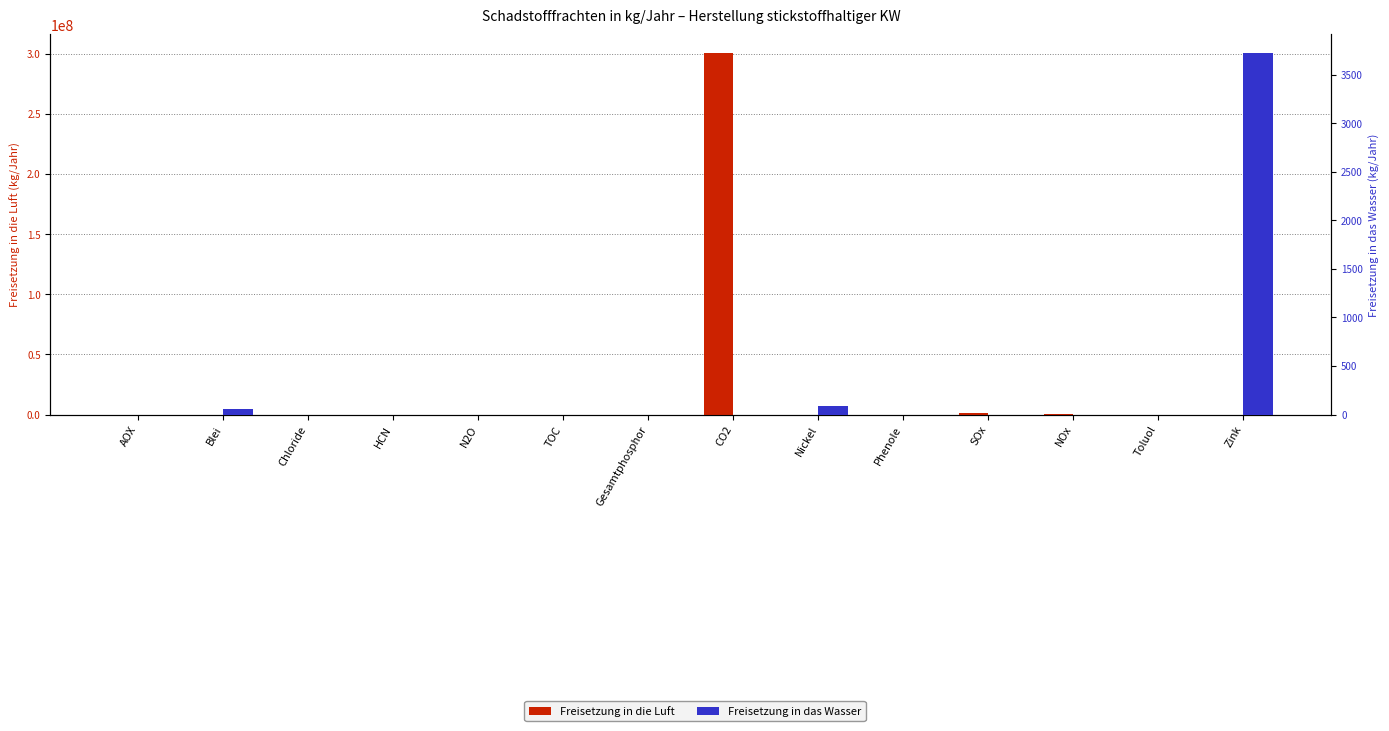

What are all the series names shown in the legend?

Freisetzung in die Luft, Freisetzung in das Wasser